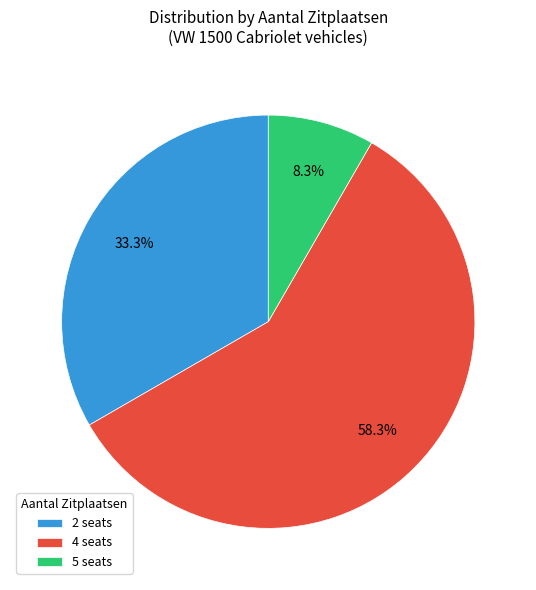

True or false: 2 accounts for 6% of the total.

False